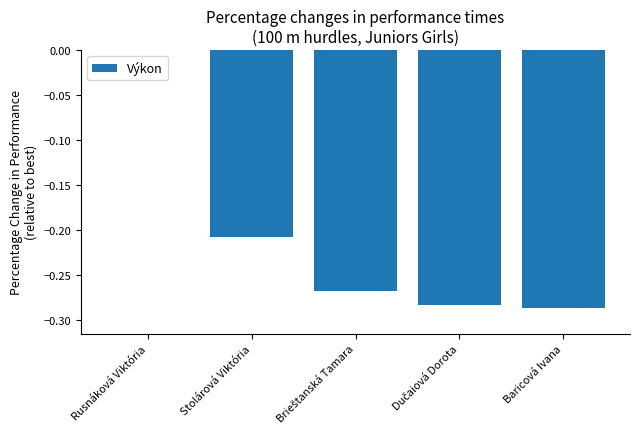

Which label corresponds to the largest value in the chart?

Rusnáková Viktória